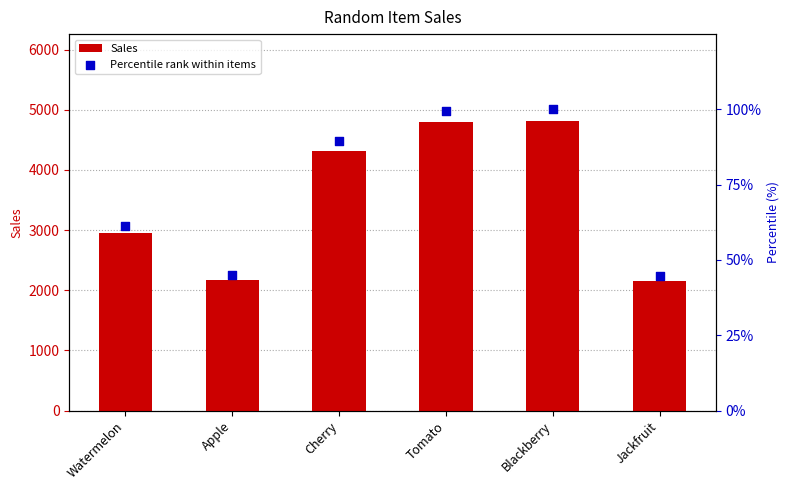

At which category is the sum across all series the highest?

Blackberry